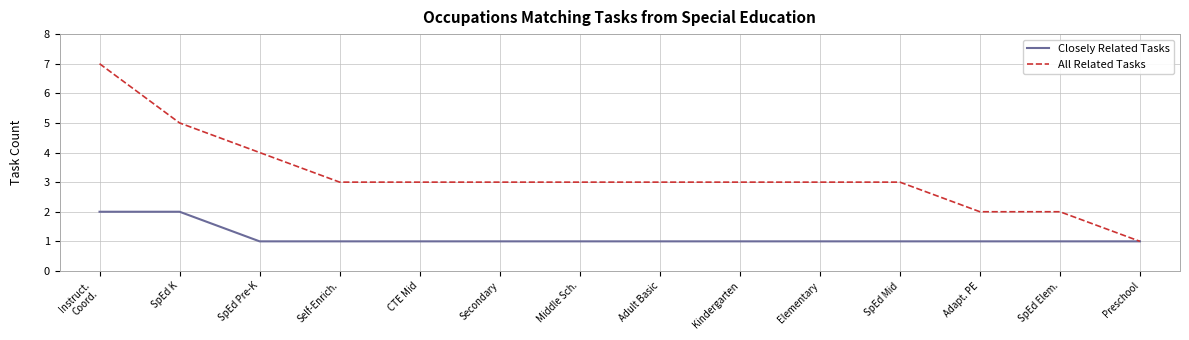

At how many categories does at least one series exceed 6?

1